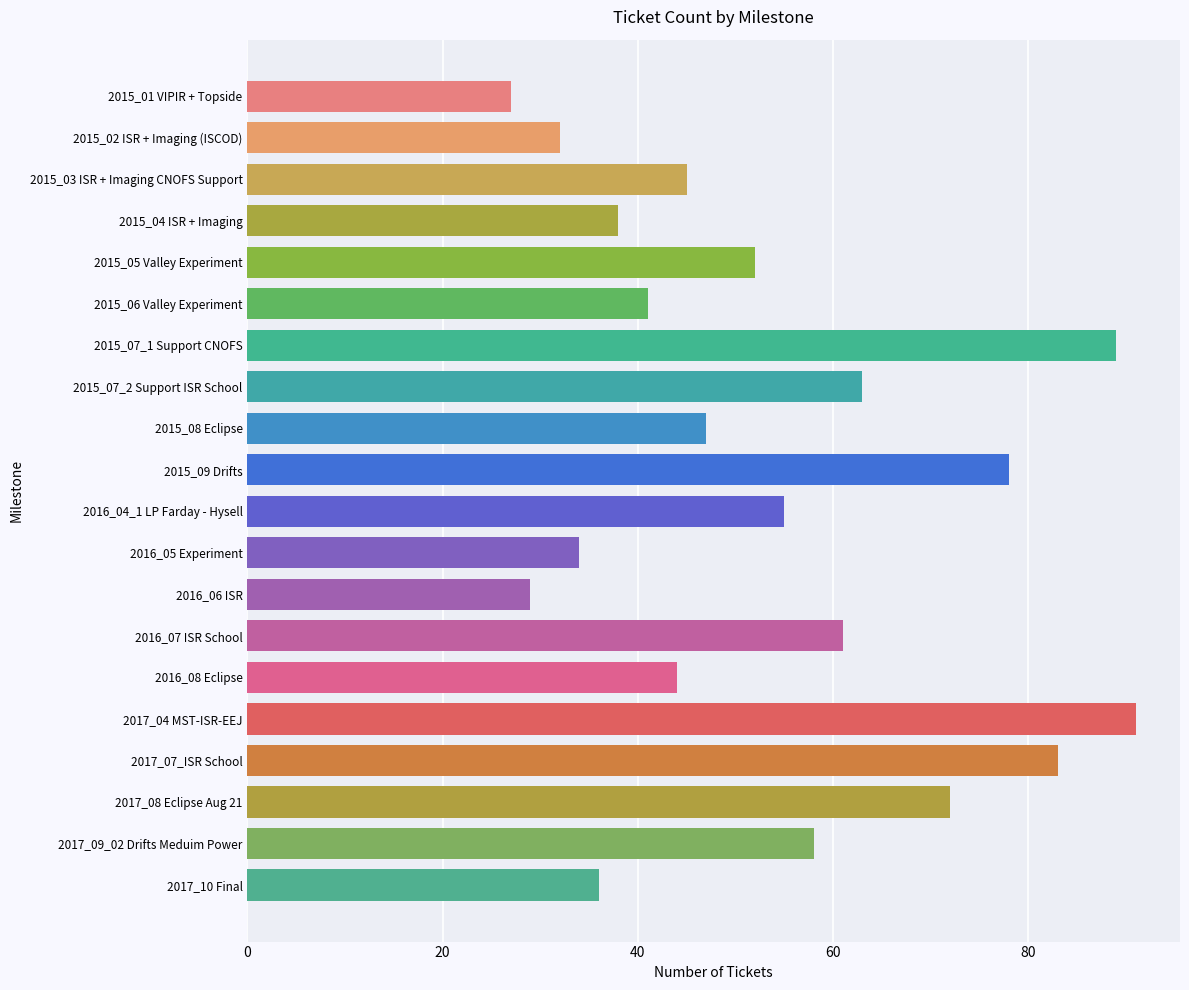

What position from the top is 2015_09 Drifts?

10